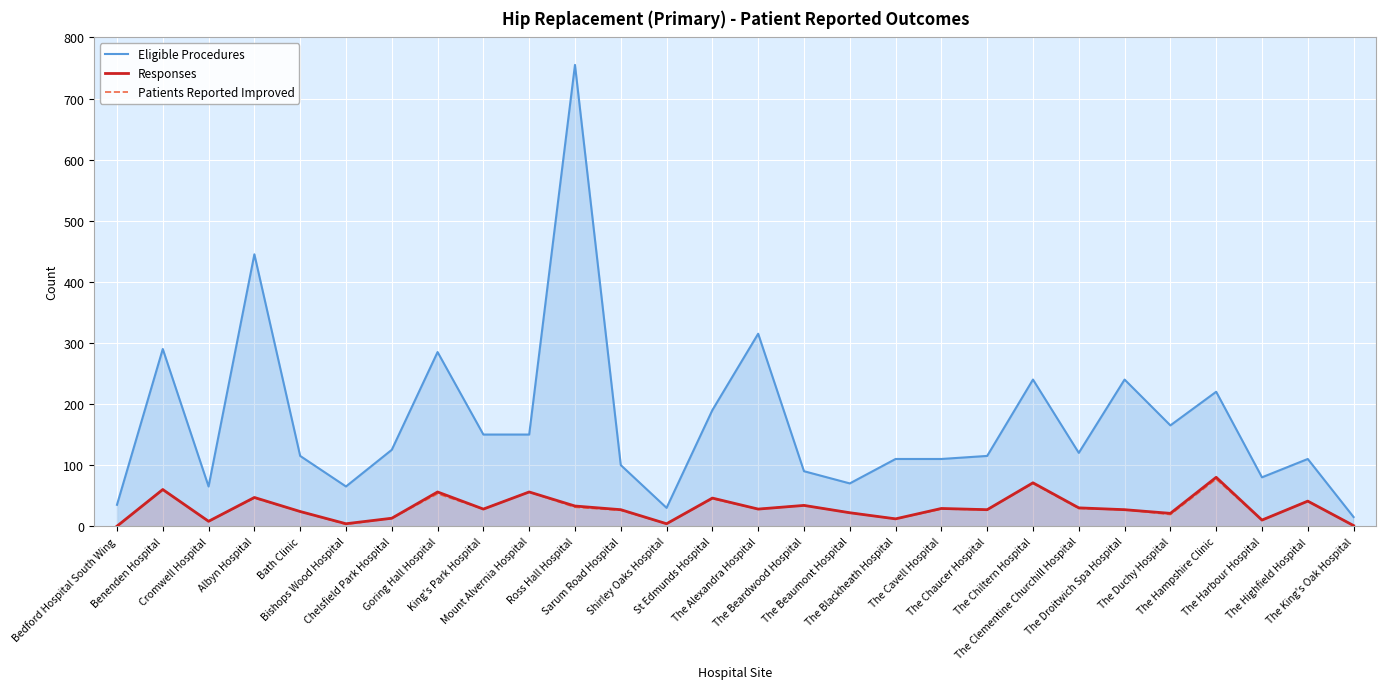

Where is the first local maximum for Patients Reported Improved?

Benenden Hospital